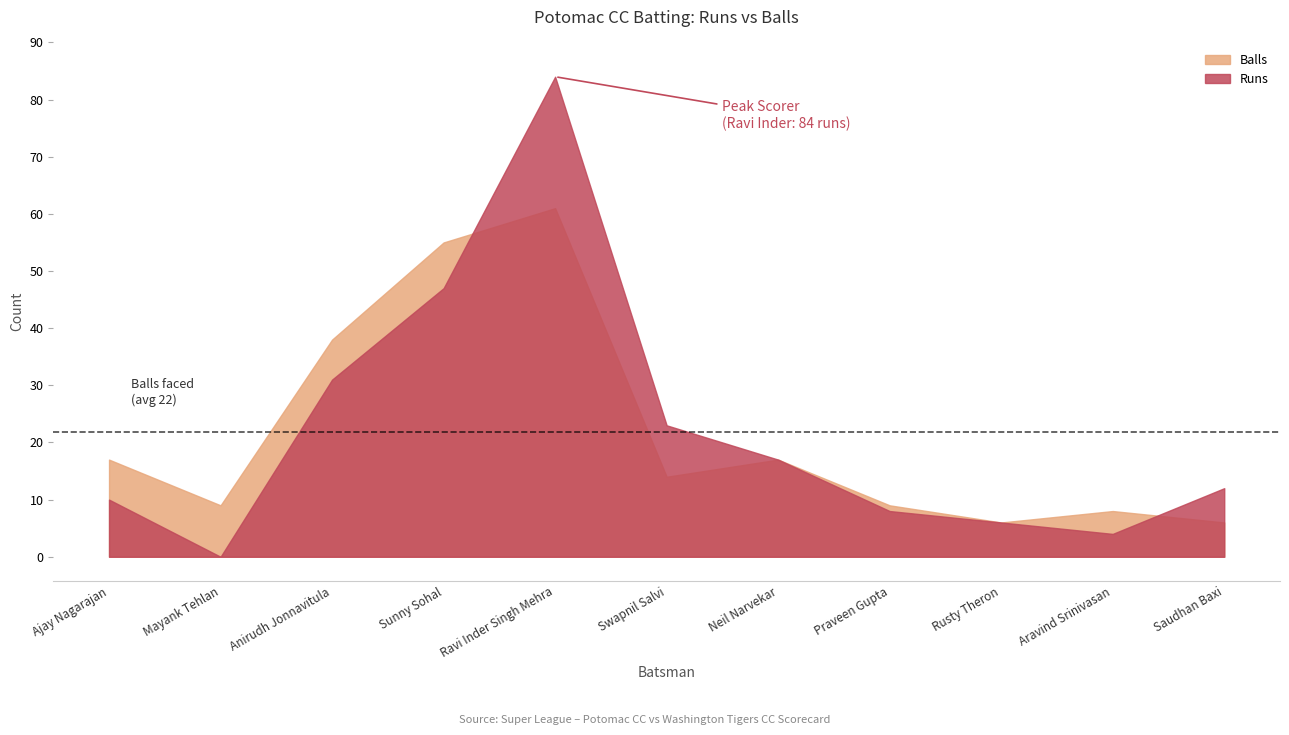

How many values in the Runs series exceed 12?

5